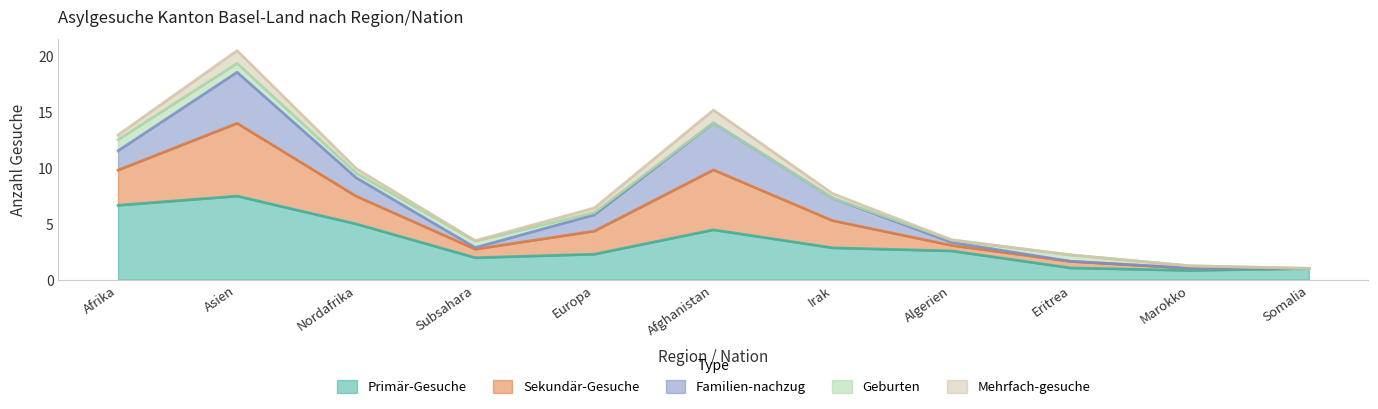

Is the value of Sekundär-Gesuche at Afghanistan greater than the value of Primär-Gesuche at Afghanistan?

Yes